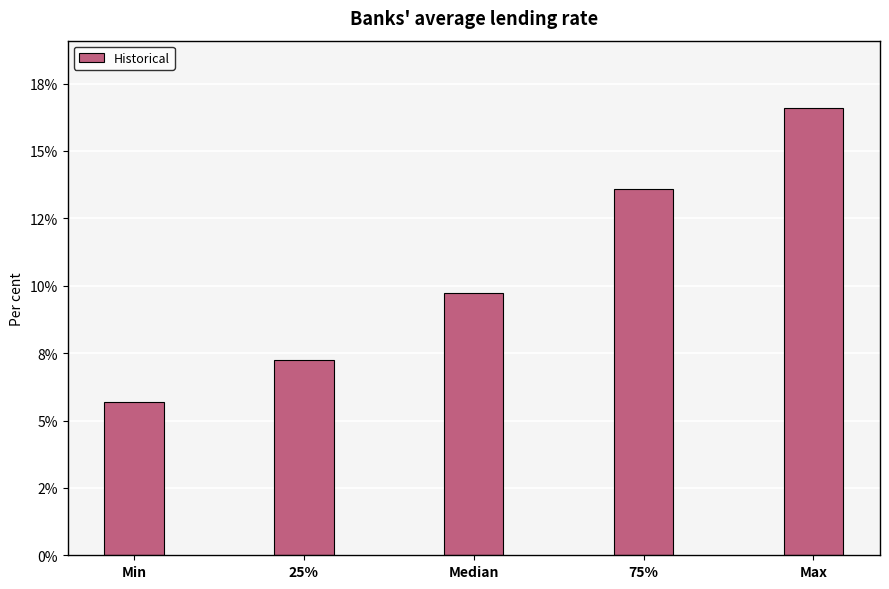

Are the bars horizontal?

No